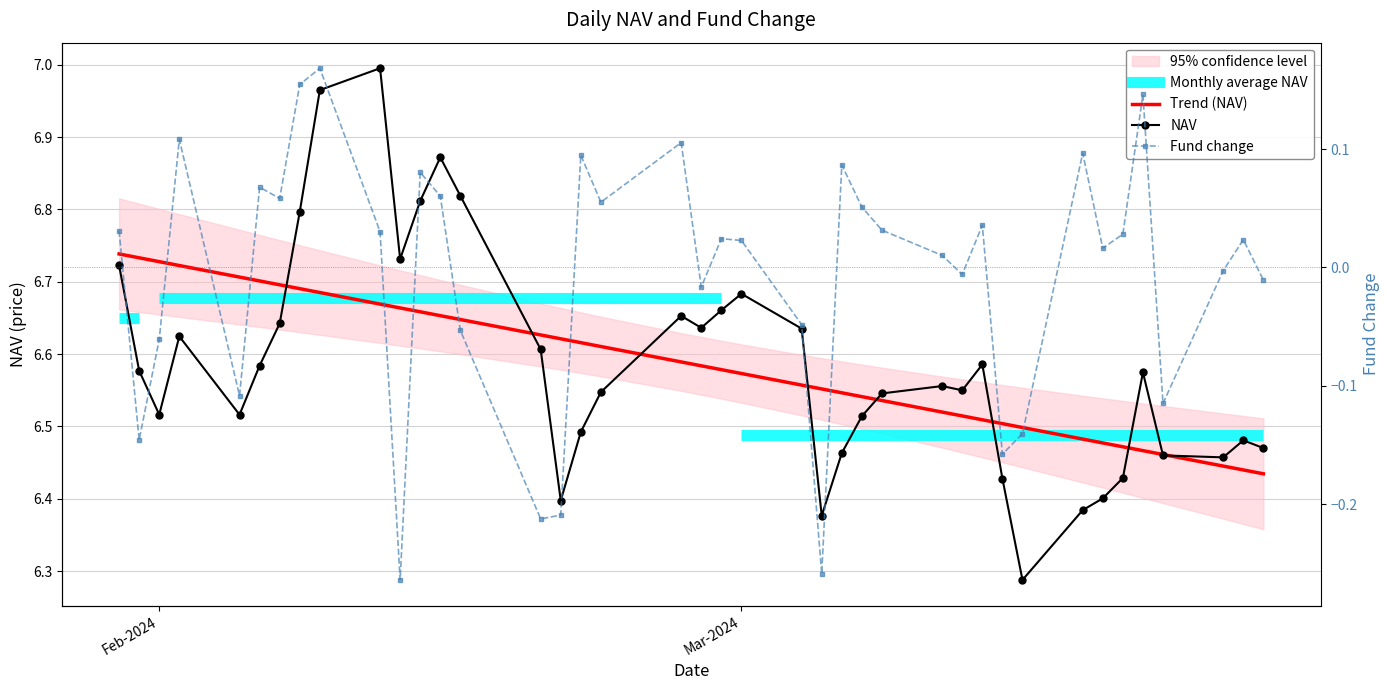

How many interior local valleys does the Fund change series have?

12